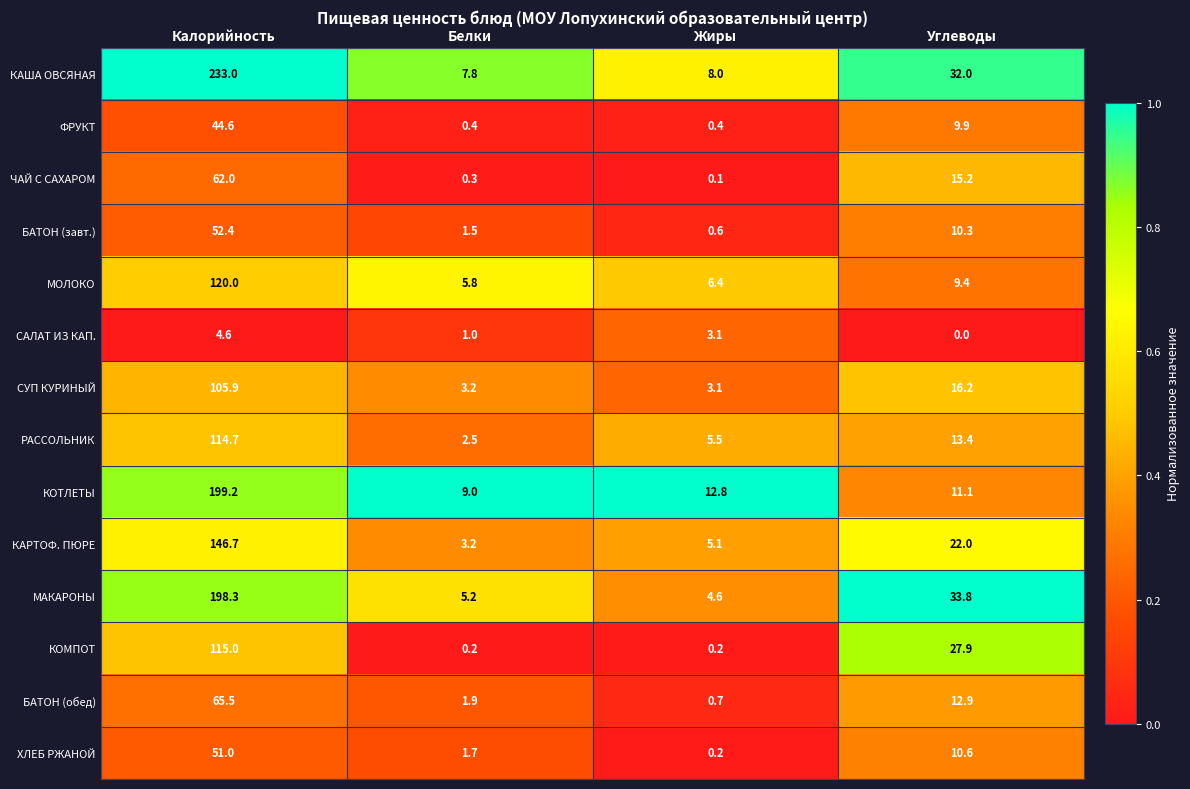

What is the approximate value of СУП КУРИНЫЙ at Жиры?

3.1